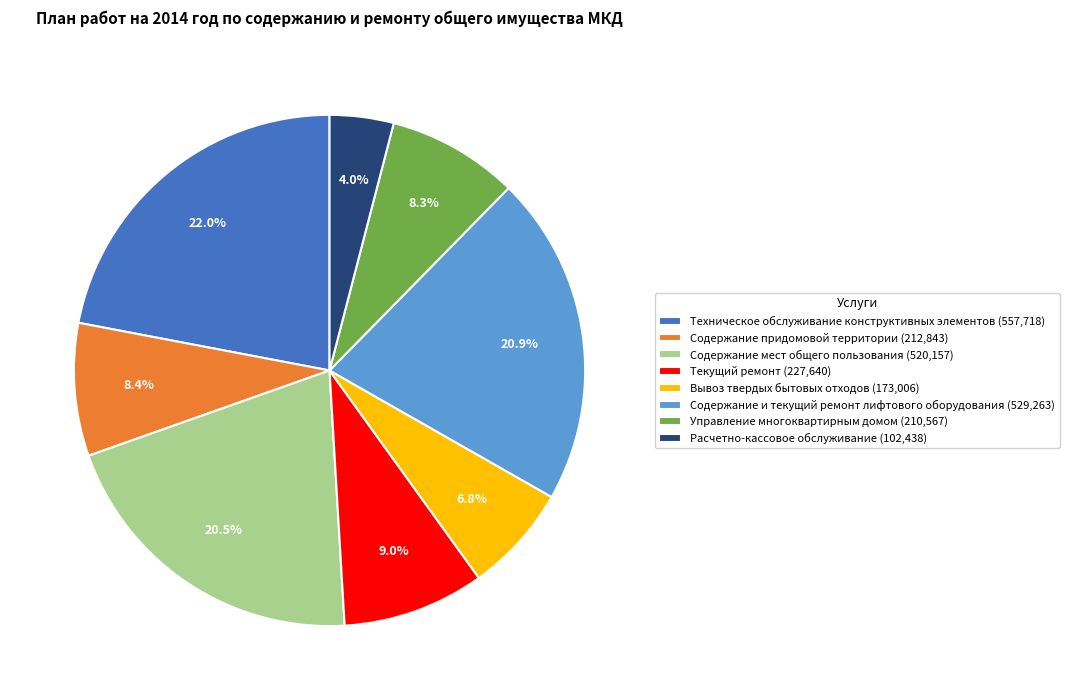

Combined, do Вывоз твердых бытовых отходов (173,006) and Текущий ремонт (227,640) account for over 50%?

No